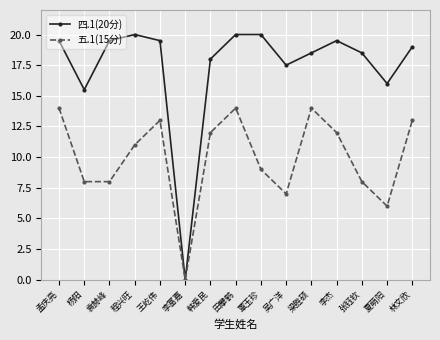

At which label is 四.1(20分) closest to 10?

杨阳